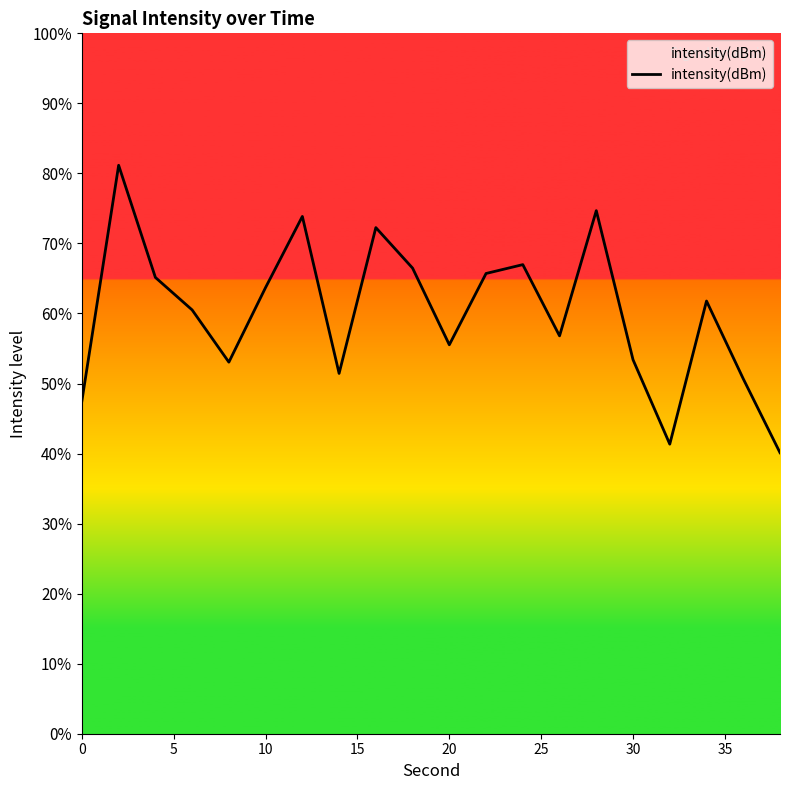

Count the number of values greater than 61.

10